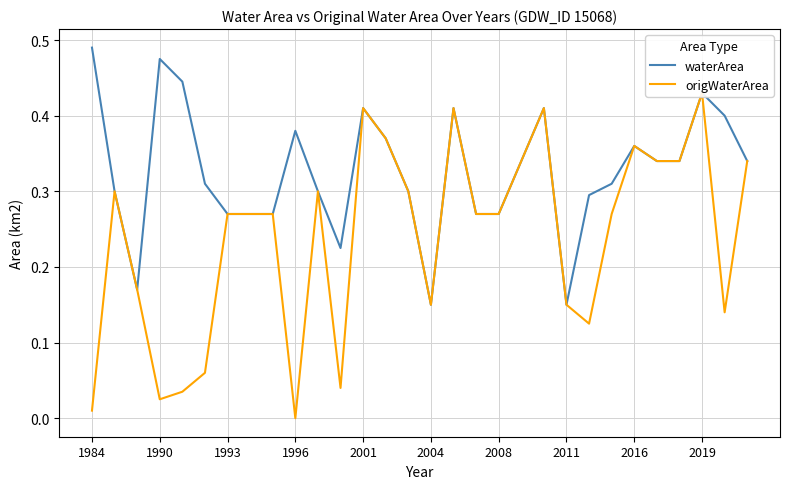

Which series has the widest spread of values?

origWaterArea